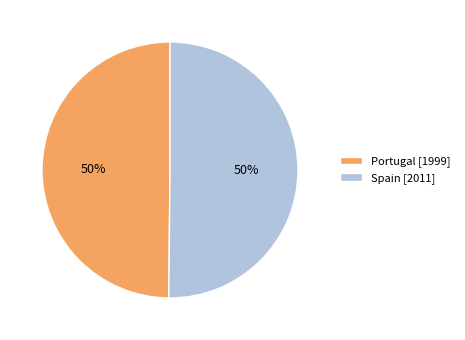

To the nearest percent, what is the combined percentage of Portugal and Spain?

100%